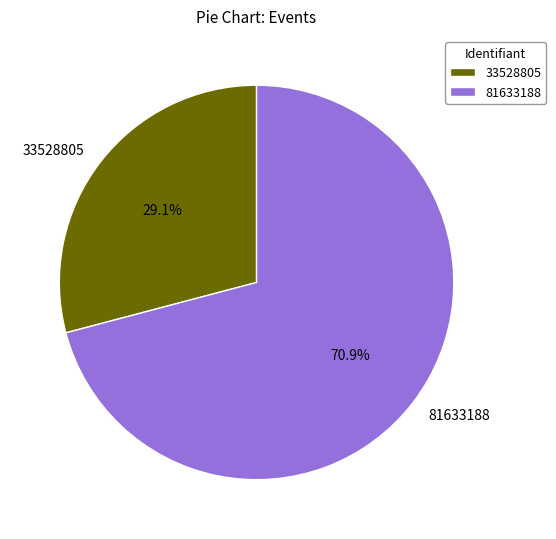

Rank the categories by value from highest to lowest.

81633188, 33528805